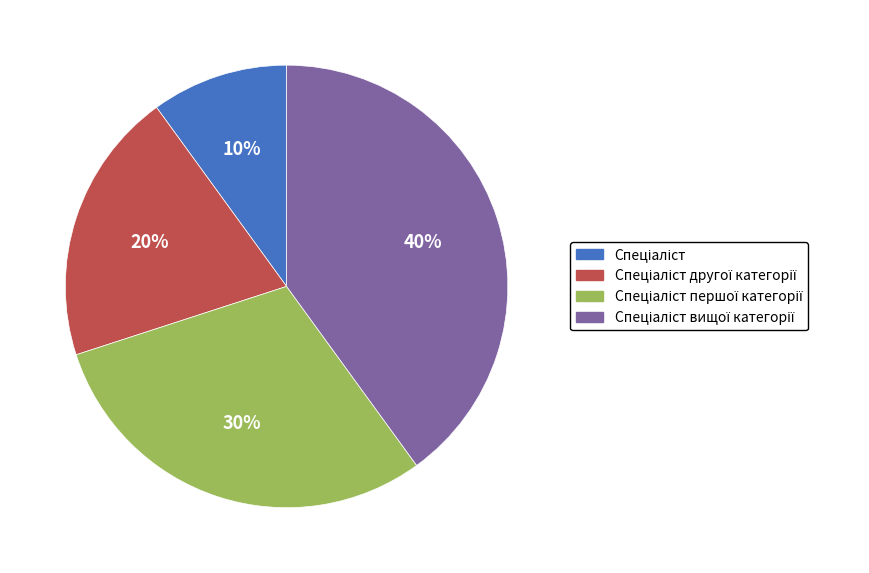

Does any single category account for the majority?

No